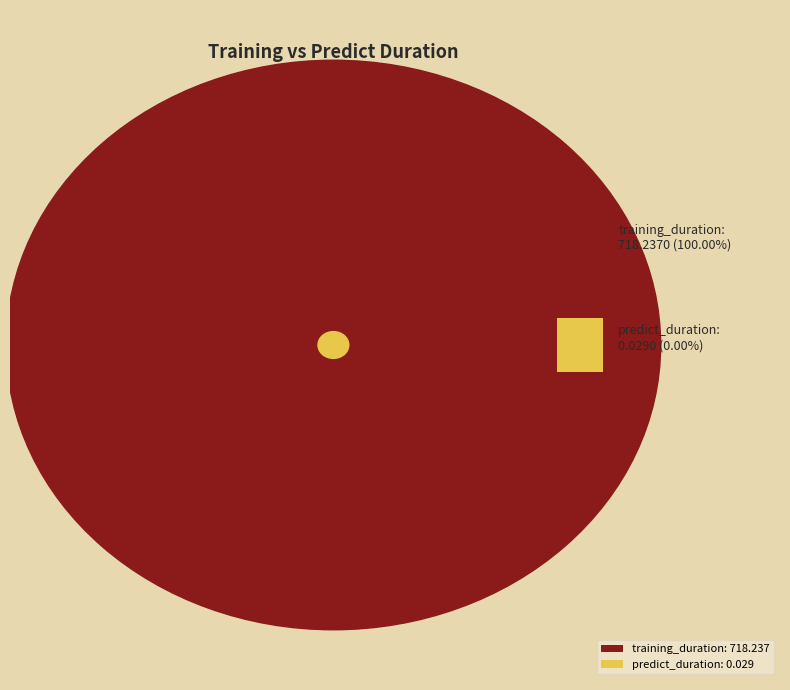

Does predict_duration represent more than half of the total?

No